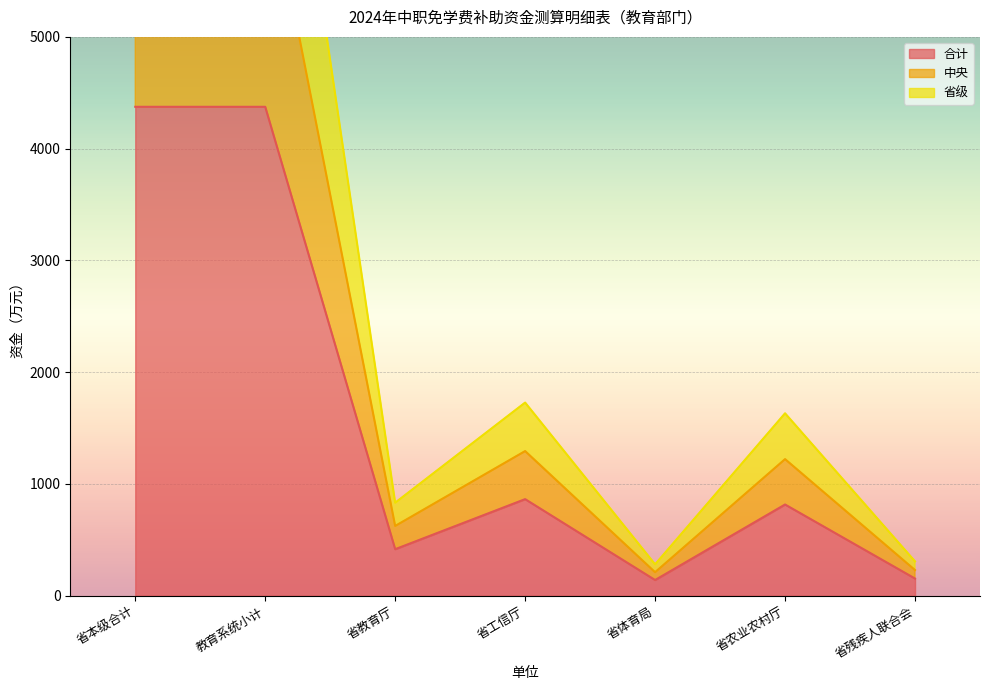

Reading left to right, extract all data points from this chart.

合计: 4374.5	4374.5	416.2	864.0	140.4	816.0	153.6
中央: 6551.5	6551.5	624.2	1294.0	210.4	1222.0	229.6
省级: 8749.0	8749.0	832.3	1728.0	280.8	1632.0	307.2